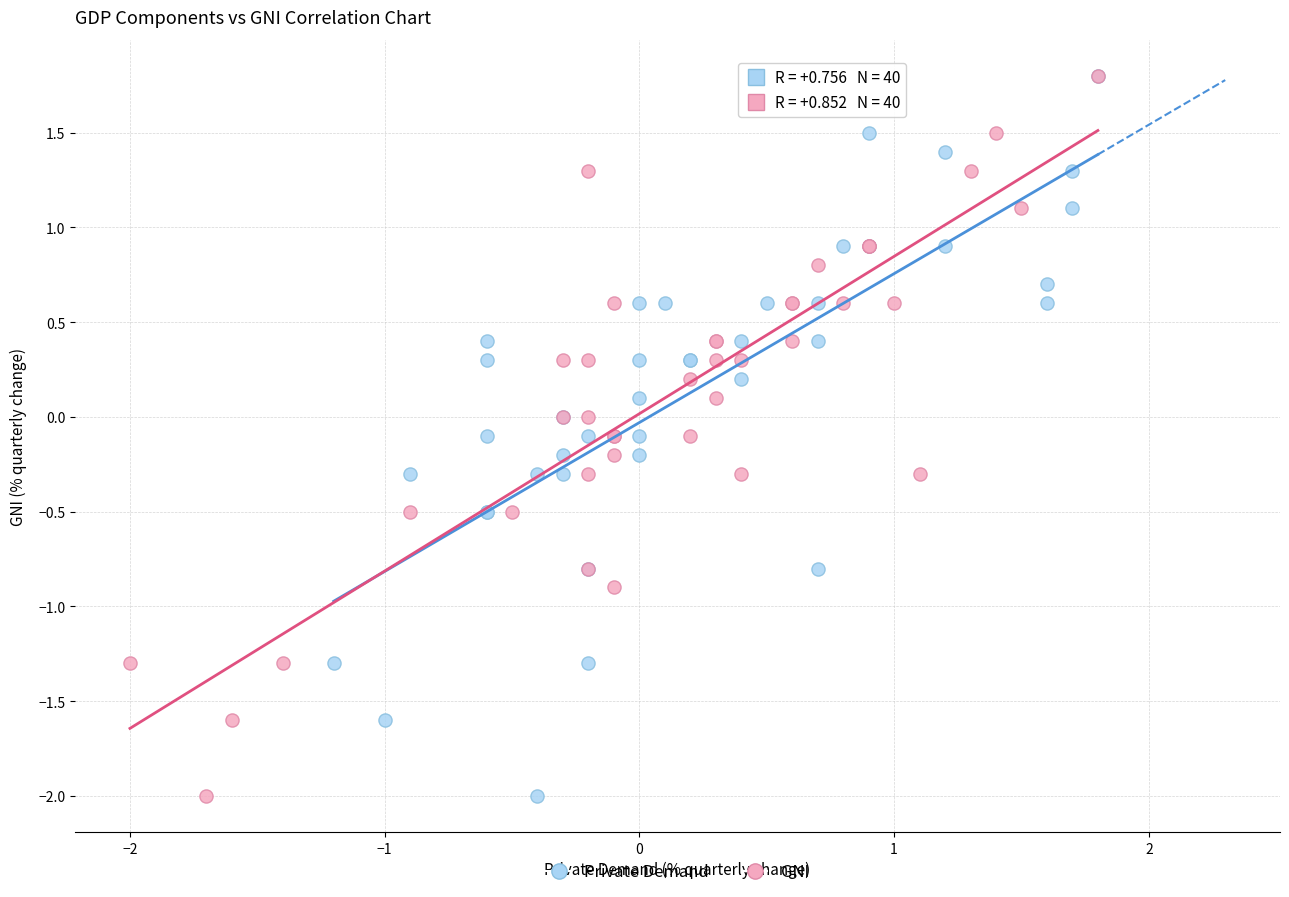

What are all the series names shown in the legend?

Private Demand, GNI